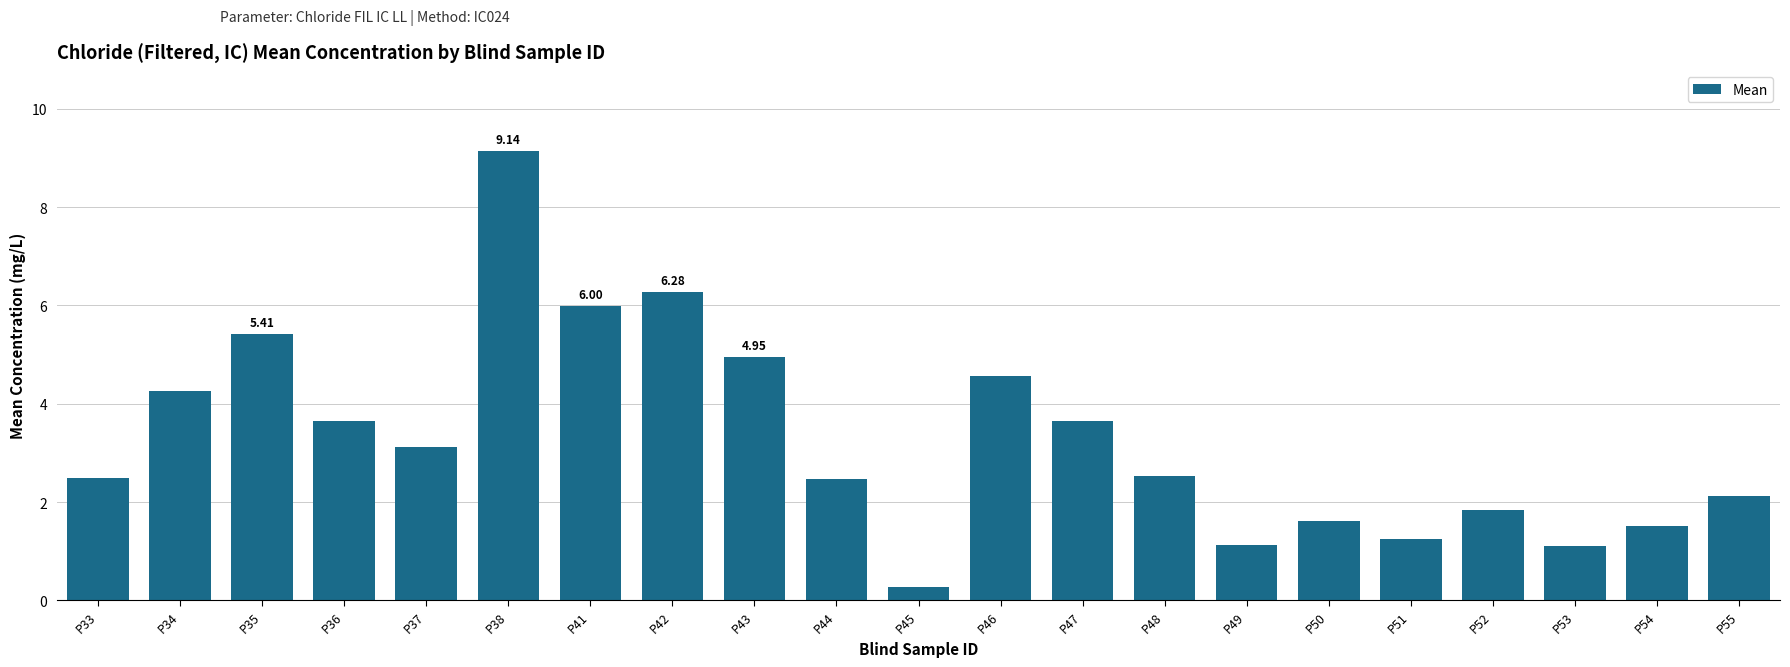

What is the value of the 18th bar from the left?

1.8